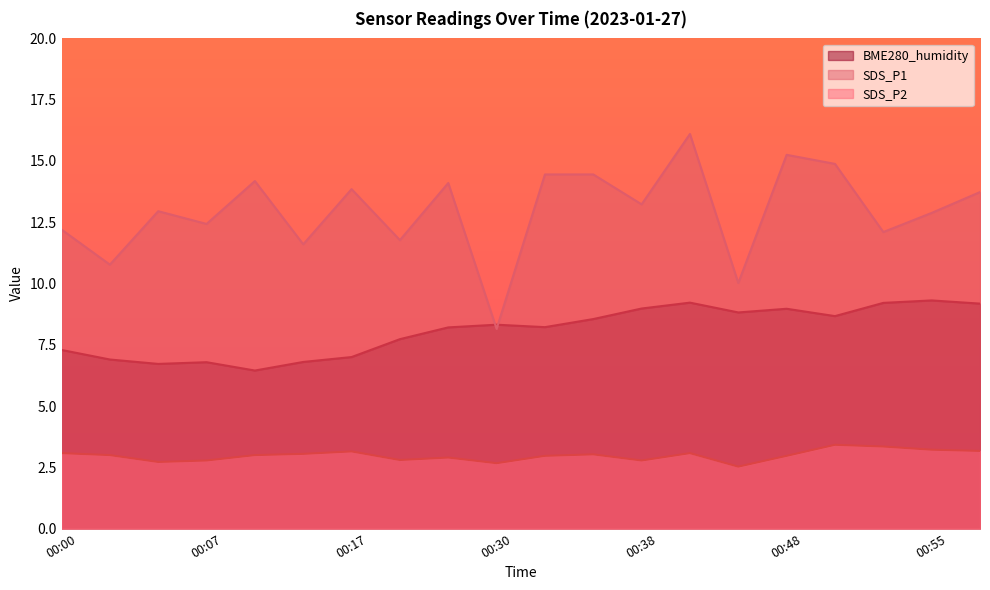

What is the sum of all SDS_P2 values?

59.7